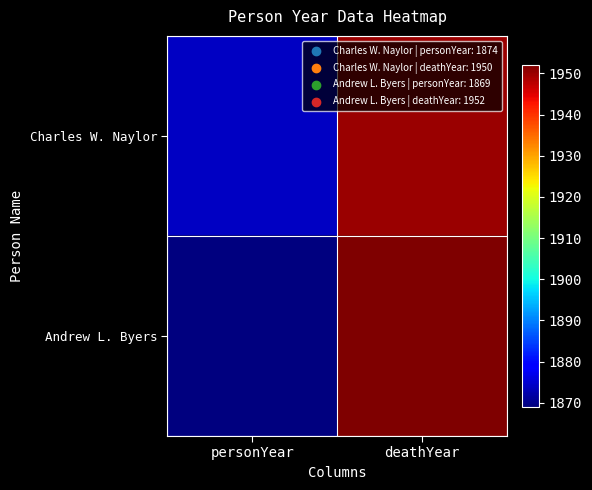

How many data points does each series have?

2